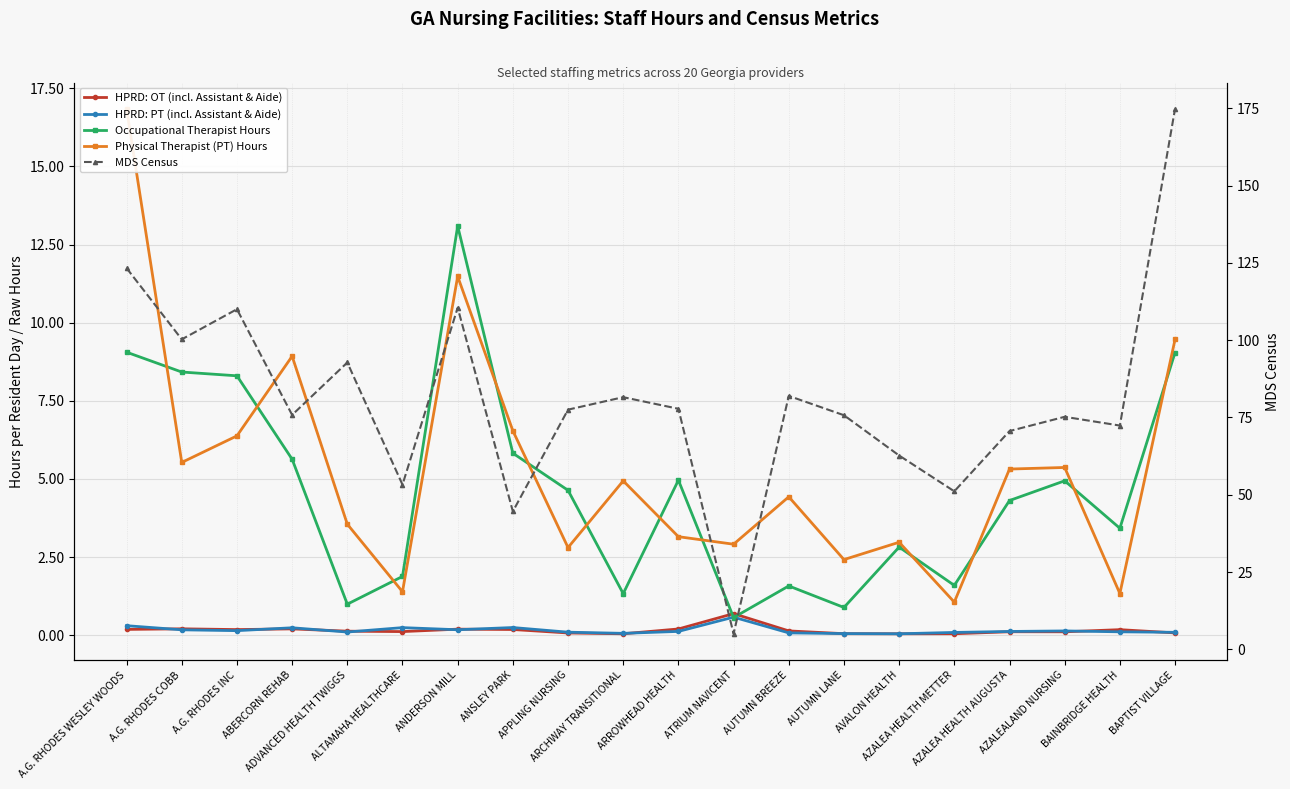

Reading right to left, extract all data points from this chart.

HPRD: OT (incl. Assistant & Aide): 0.1	0.2	0.1	0.1	0.0	0.0	0.1	0.1	0.7	0.2	0.0	0.1	0.2	0.2	0.1	0.1	0.2	0.2	0.2	0.2
HPRD: PT (incl. Assistant & Aide): 0.1	0.1	0.1	0.1	0.1	0.0	0.1	0.1	0.6	0.1	0.1	0.1	0.2	0.2	0.2	0.1	0.2	0.1	0.2	0.3
Occupational Therapist Hours: 9.0	3.4	4.9	4.3	1.6	2.8	0.9	1.6	0.6	5.0	1.3	4.6	5.8	13.1	1.9	1.0	5.6	8.3	8.4	9.1
Physical Therapist (PT) Hours: 9.5	1.3	5.4	5.3	1.1	3.0	2.4	4.4	2.9	3.2	4.9	2.8	6.5	11.5	1.4	3.6	8.9	6.4	5.5	16.8
MDS Census: 174.9	72.4	75.2	70.6	51.1	62.7	75.7	82.0	5.0	77.8	81.6	77.5	44.6	110.5	53.3	92.8	75.8	110.0	100.3	123.3